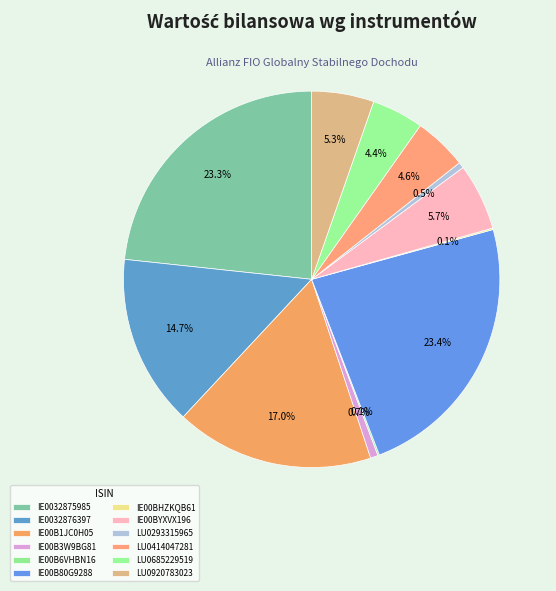

Is there a majority slice in this chart?

No